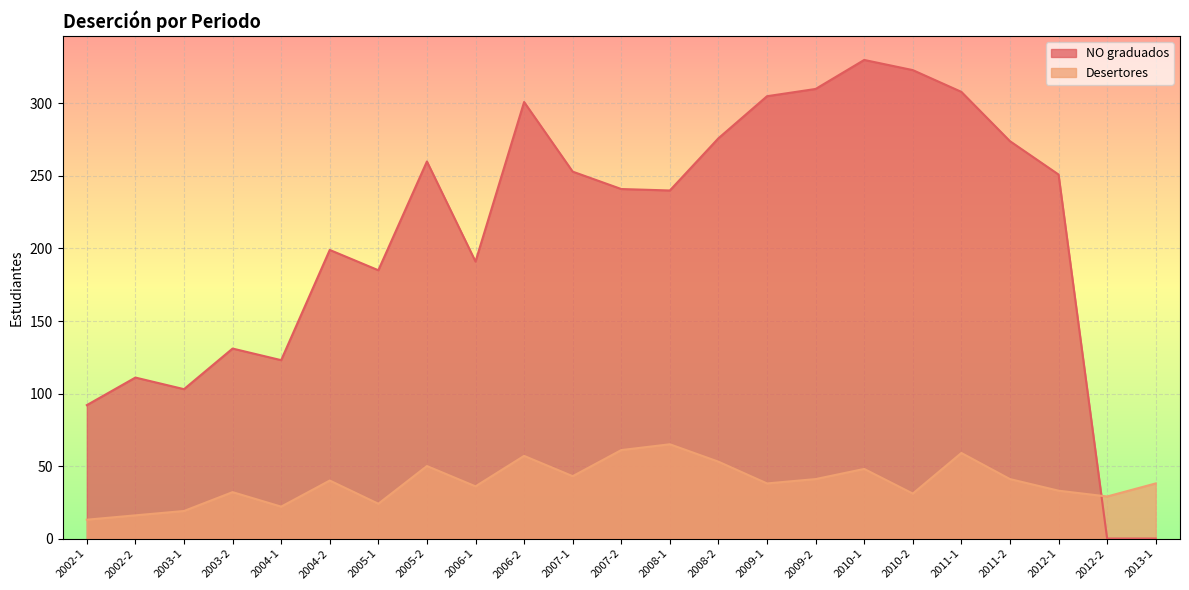

List the labels in order of NO graduados value, smallest first.

2012-2, 2013-1, 2002-1, 2003-1, 2002-2, 2004-1, 2003-2, 2005-1, 2006-1, 2004-2, 2008-1, 2007-2, 2012-1, 2007-1, 2005-2, 2011-2, 2008-2, 2006-2, 2009-1, 2011-1, 2009-2, 2010-2, 2010-1